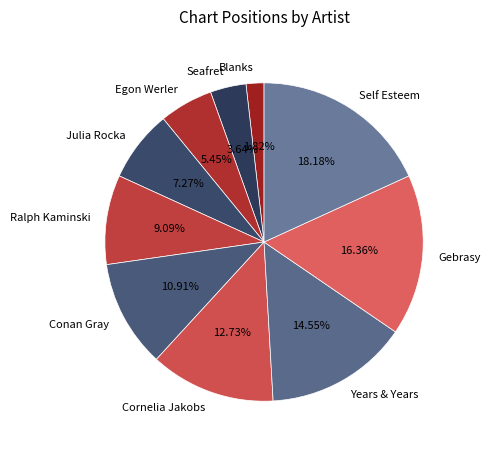

To the nearest percent, what is the difference between the Egon Werler and Self Esteem slice percentages?

13%